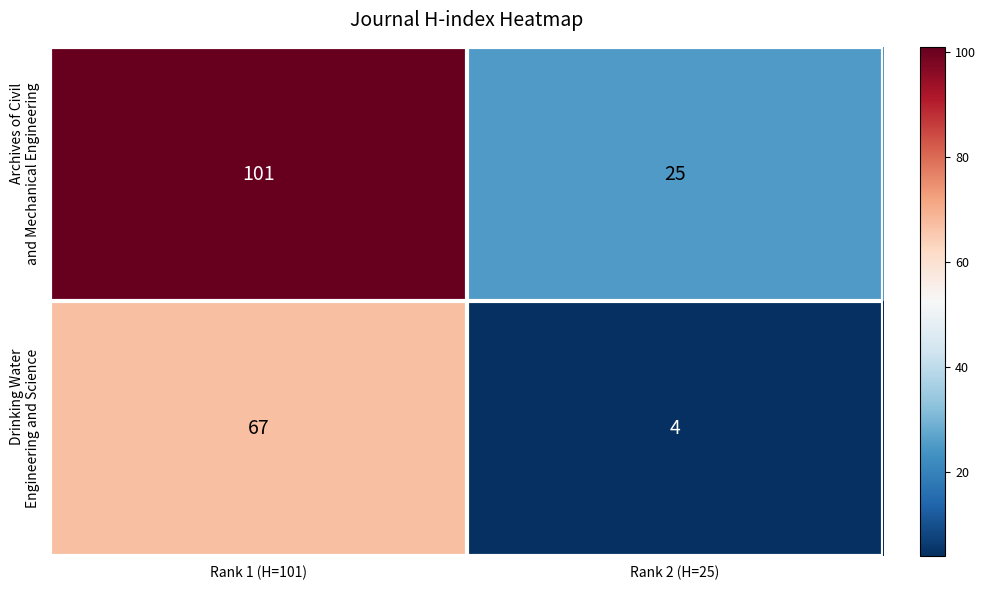

How many distinct data groups are displayed?

2